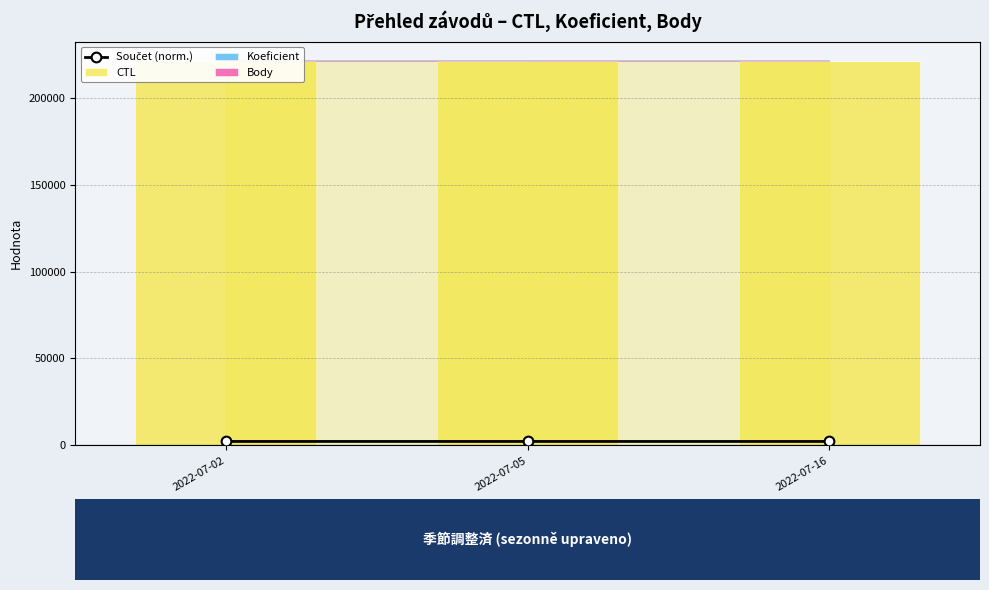

What value does the Body series have at 2022-07-05?

2.0